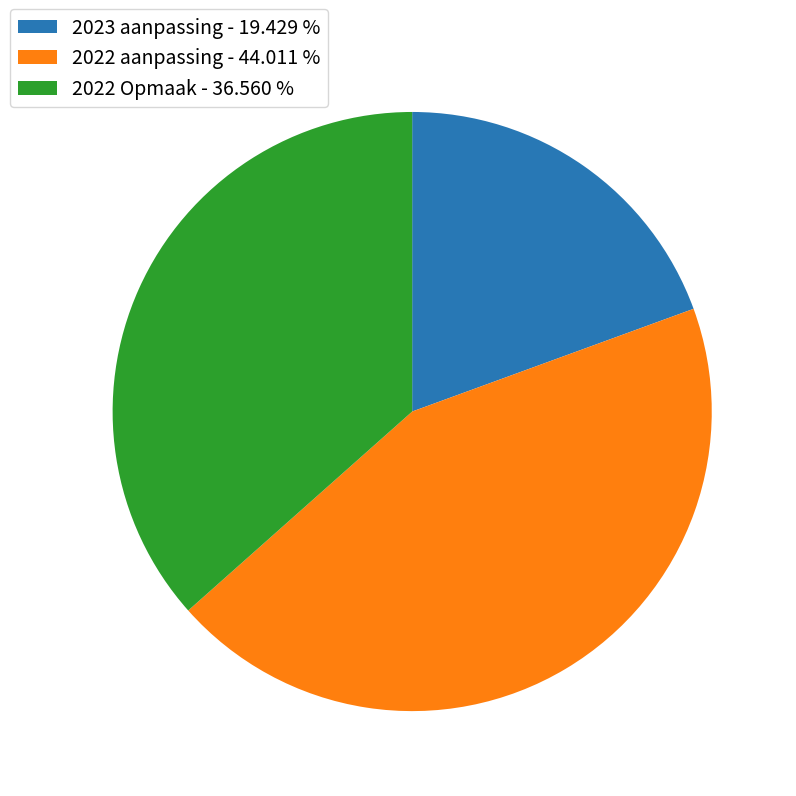

Rank the categories by value from highest to lowest.

2022 aanpassing, 2022 Opmaak, 2023 aanpassing